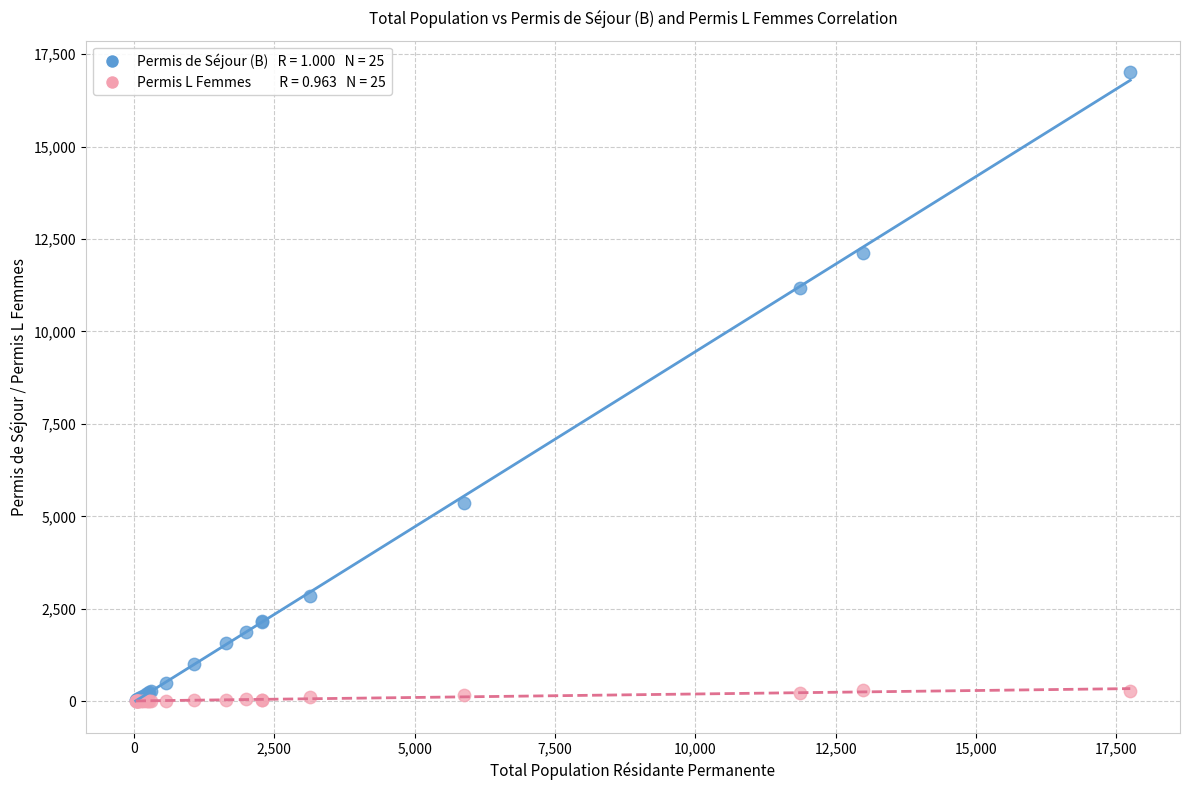

Across all series, what Y value is closest to 8505?

11184